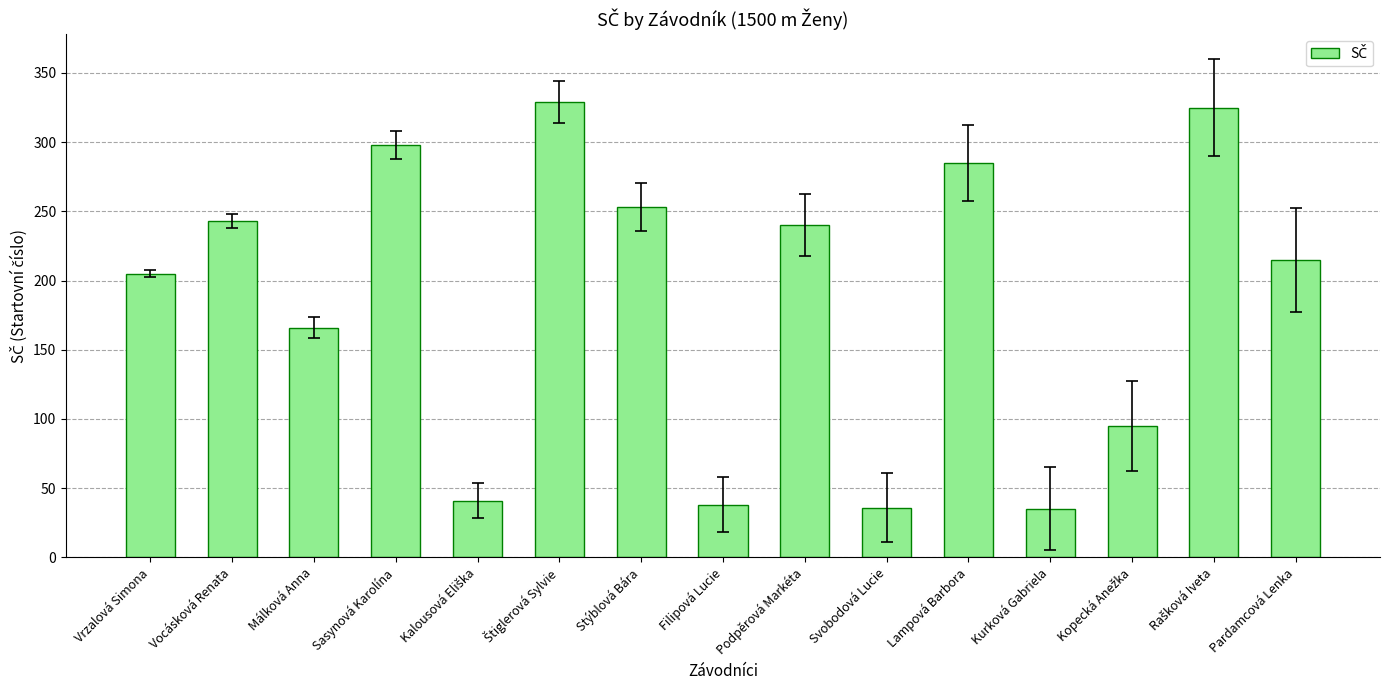

What is the smallest value displayed?

35